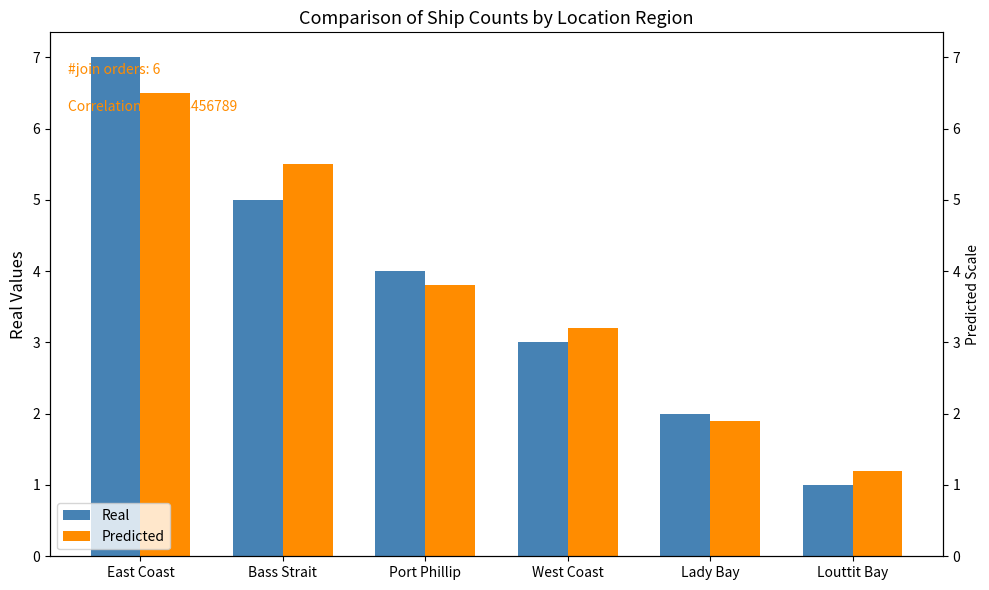

True or false: Real has a value of 2.6 at Port Phillip.

False